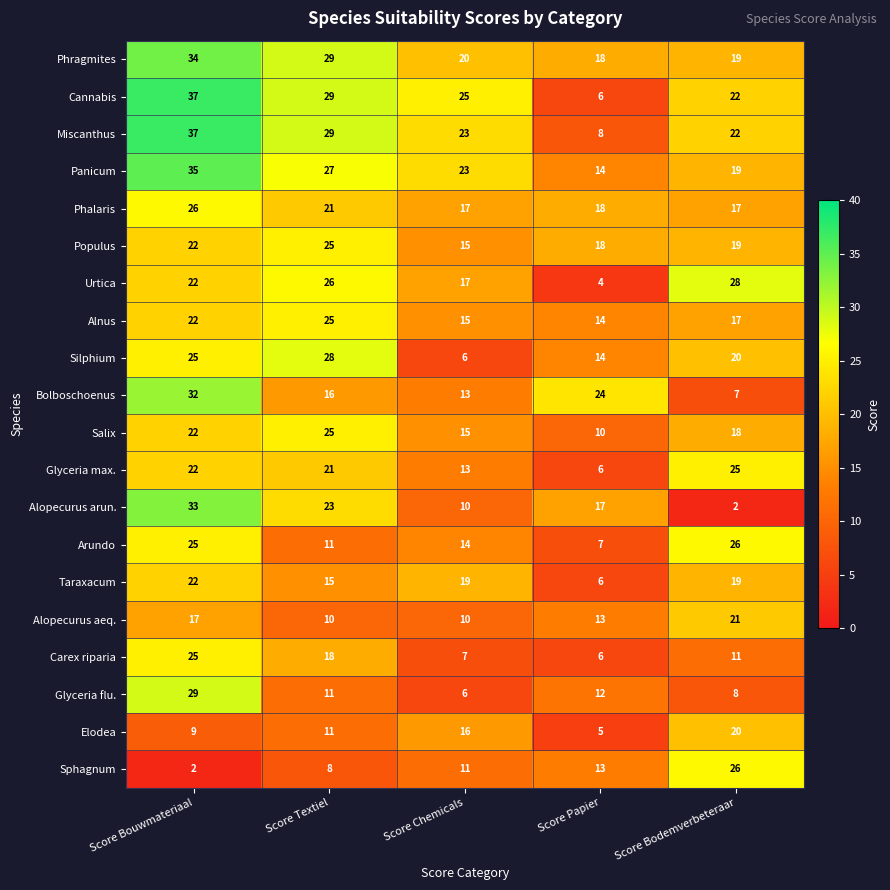

The value of Salix at Score Papier is 10. True or false?

True